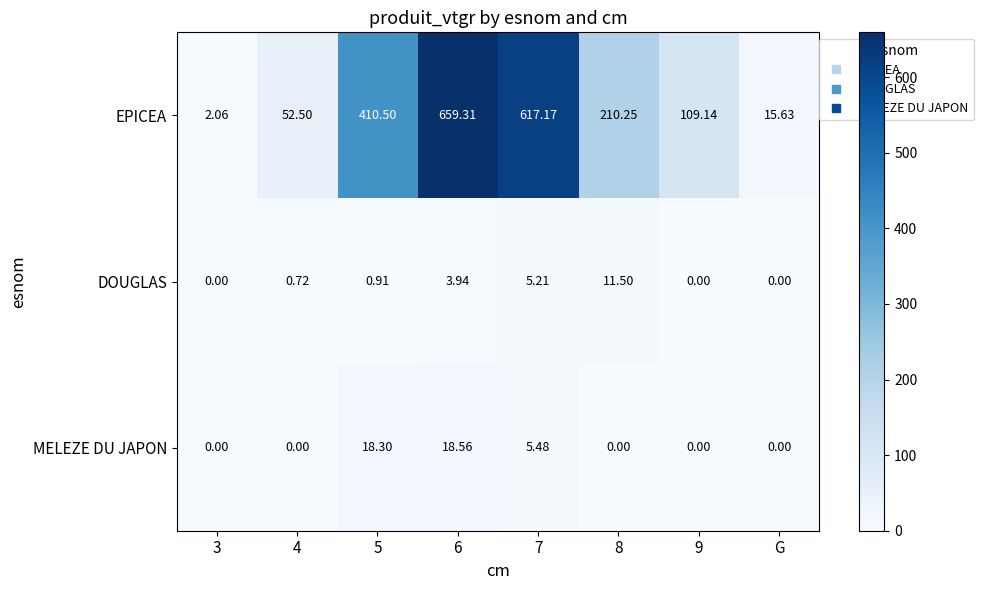

What is the total value across all series at 9?

109.1